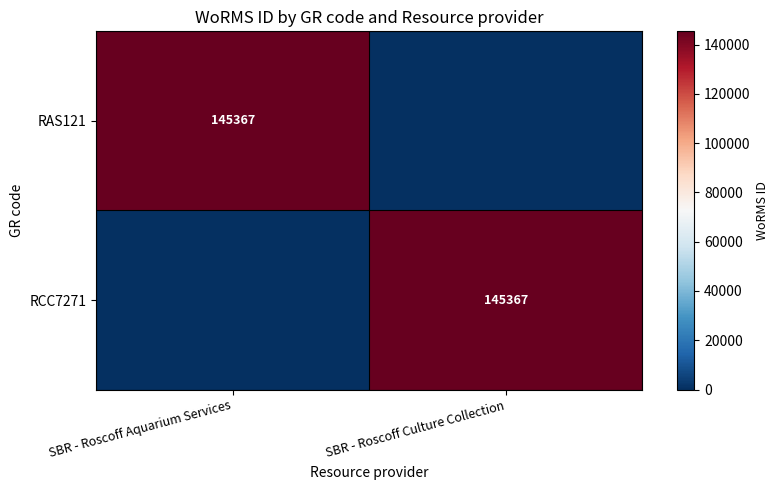

Is it true that RAS121 equals 67406 at SBR - Roscoff Aquarium Services?

False